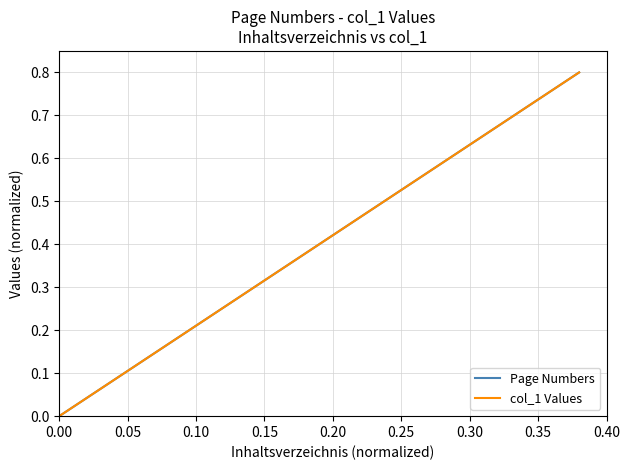

What is the maximum value for col_1 Values?

0.8